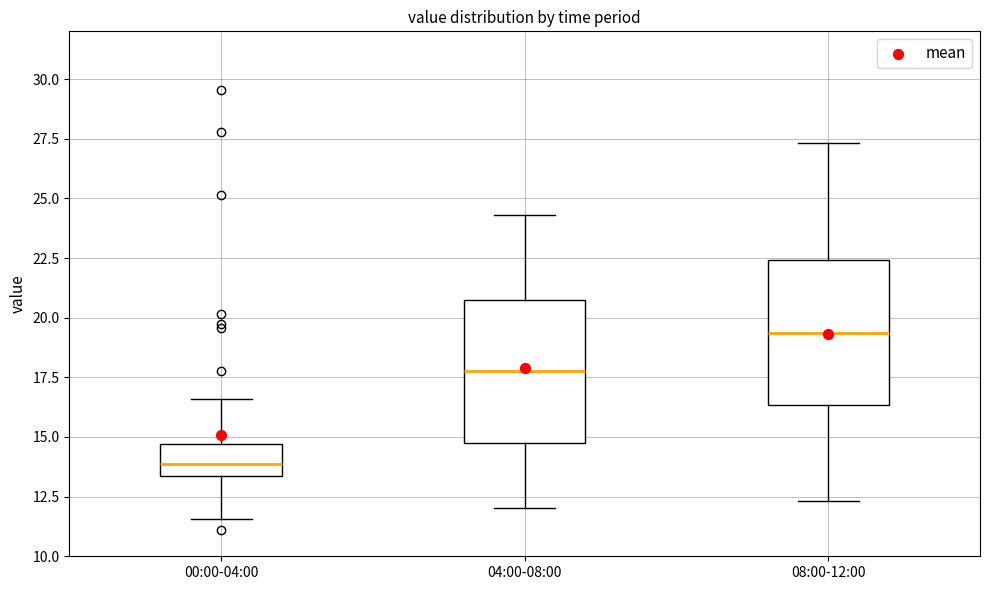

Reading left to right, read every box against the y-axis: the position of its median line, the range the box covers, and the ends of its whiskers. The values are not printed on the chart, so give them approximately, as read against the axis.

00:00-04:00: median 14.0, box 13.5 to 14.5, whiskers 11.5 to 16.5
04:00-08:00: median 18.0, box 15.0 to 20.5, whiskers 12.0 to 24.5
08:00-12:00: median 19.5, box 16.5 to 22.5, whiskers 12.5 to 27.5